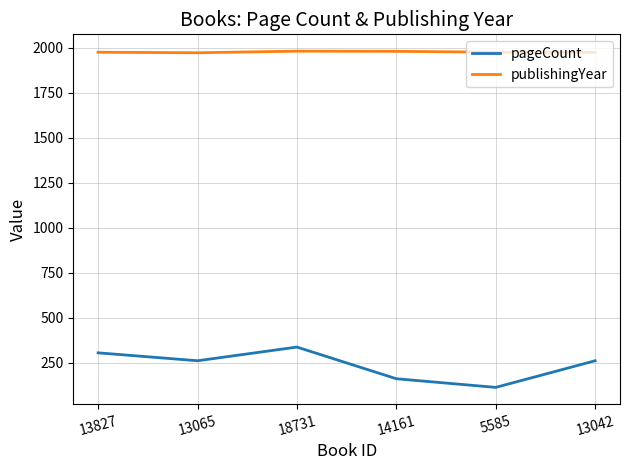

What are all the series names shown in the legend?

pageCount, publishingYear